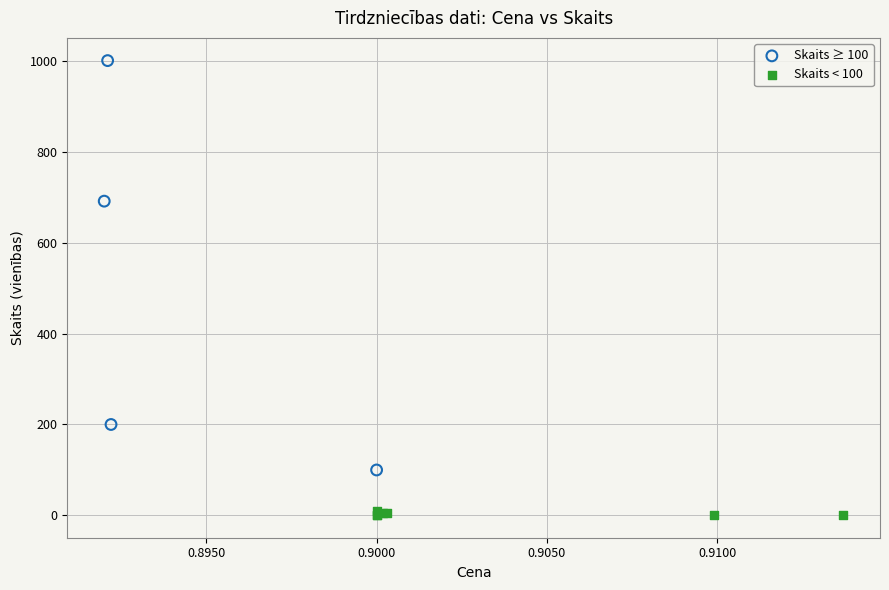

Which series reaches the minimum Y coordinate?

Skaits < 100